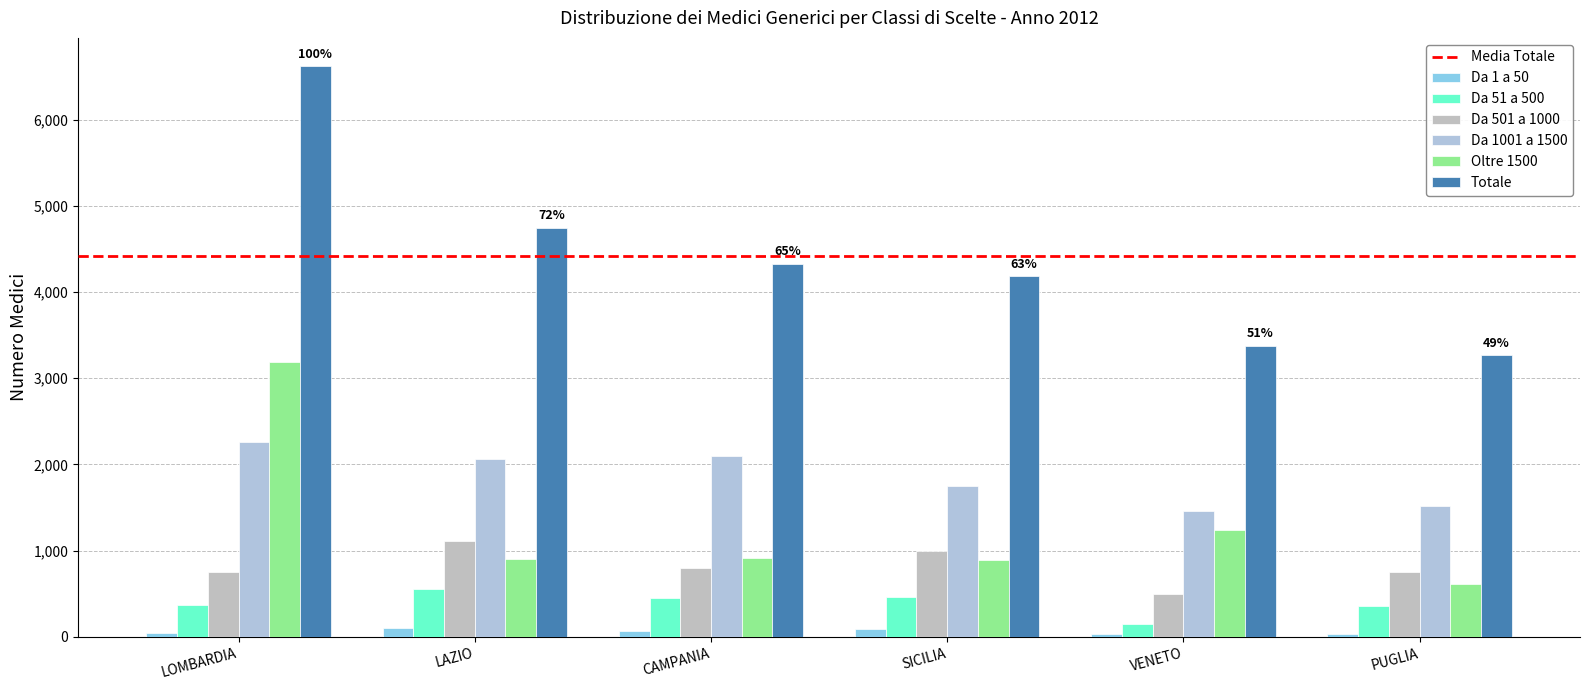

Which label corresponds to the largest value in the chart?

LOMBARDIA